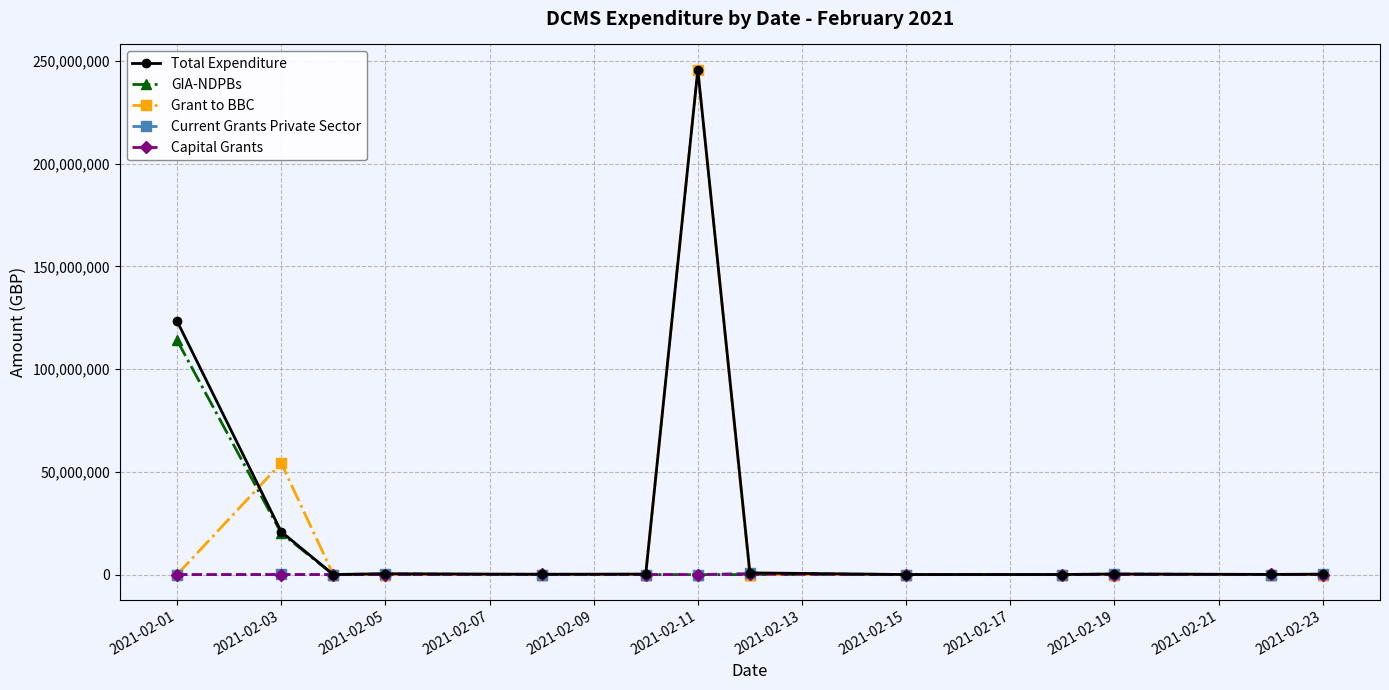

What is the value of the Total Expenditure point at the 3rd from the left?

43821